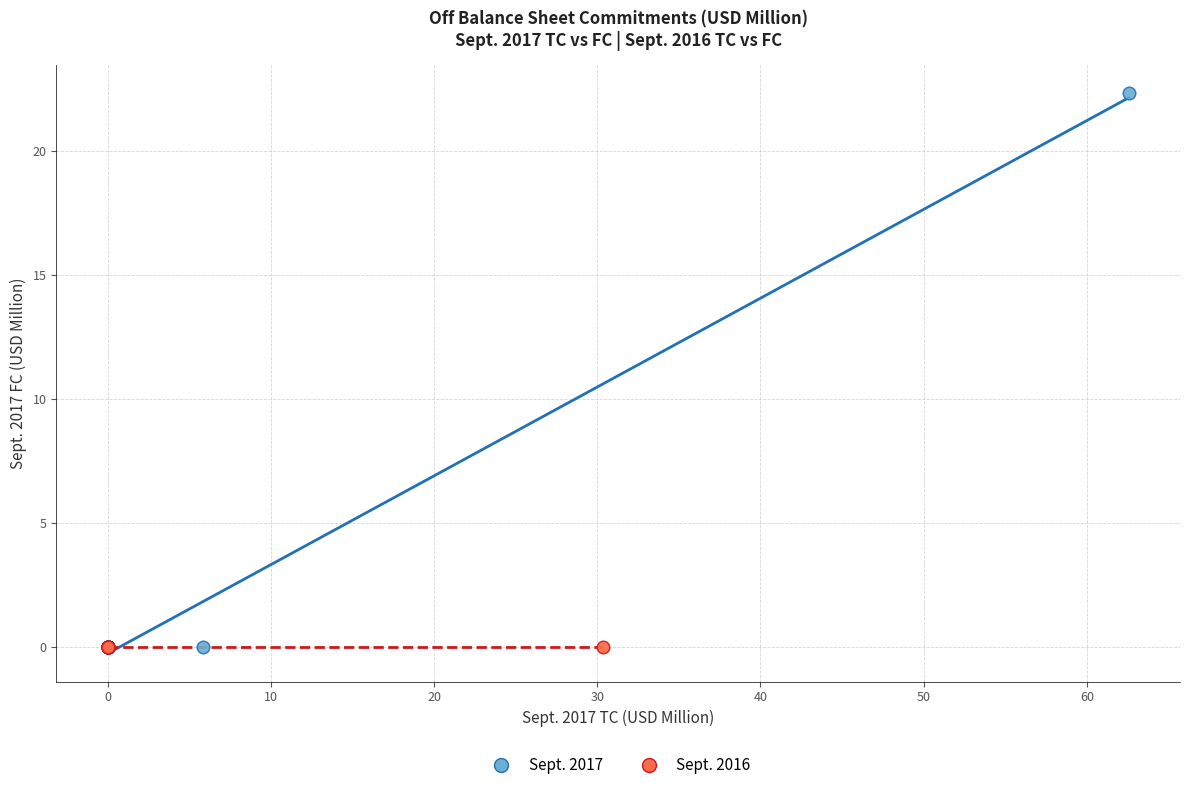

Which series contains the highest Y value?

Sept. 2017